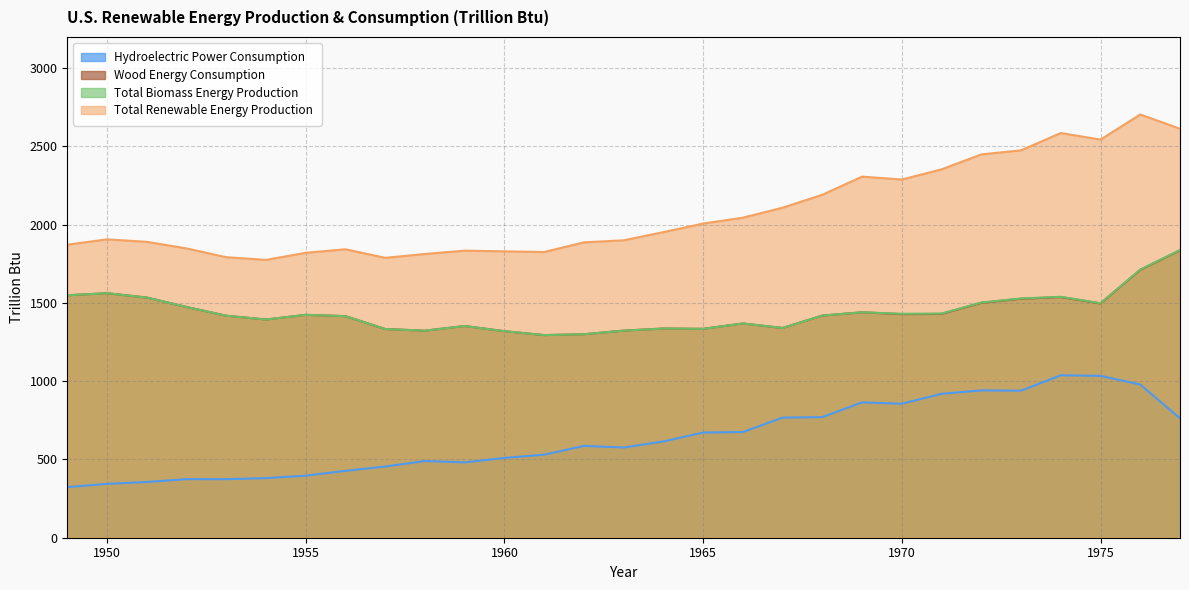

What is the highest value of the Total Biomass Energy Production series?

1838.3